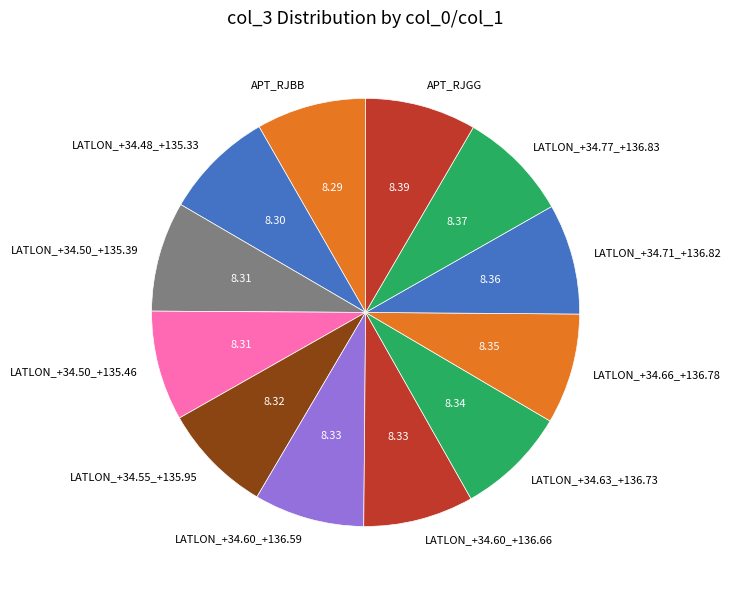

Approximately how many times larger is the value at LATLON_+34.66_+136.78 compared to LATLON_+34.48_+135.33?

1.0